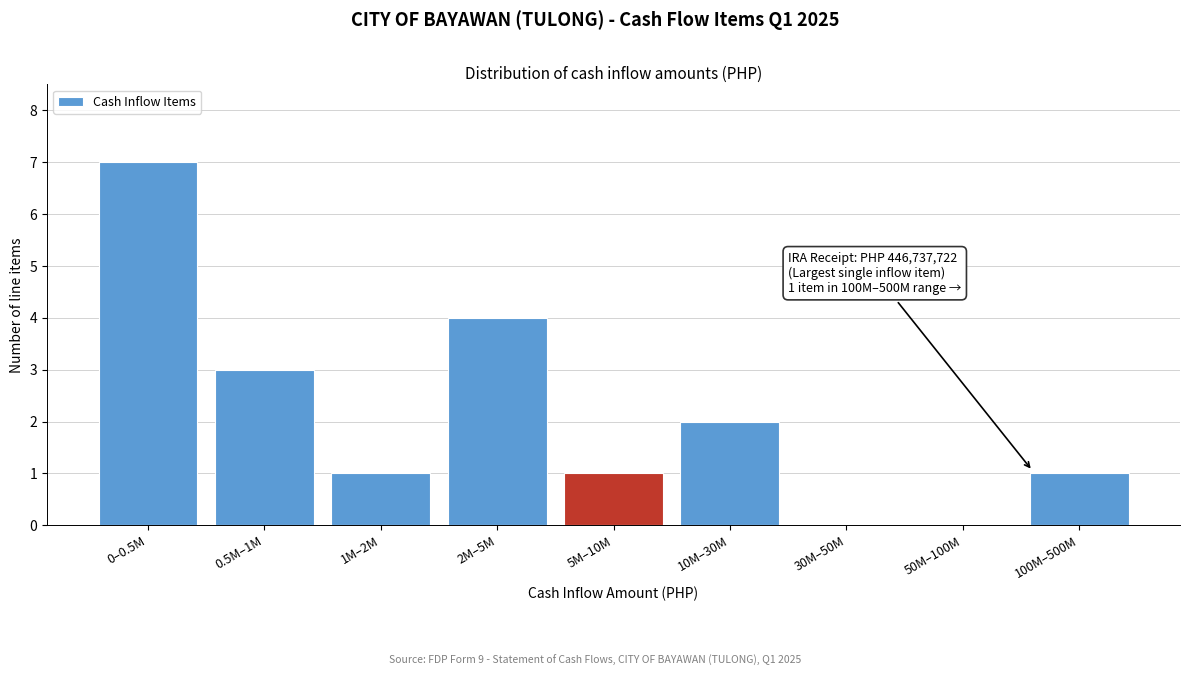

Reading left to right, extract all data points from this chart.

0–0.5M=7	0.5M–1M=3	1M–2M=1	2M–5M=4	5M–10M=1	10M–30M=2	30M–50M=0	50M–100M=0	100M–500M=1